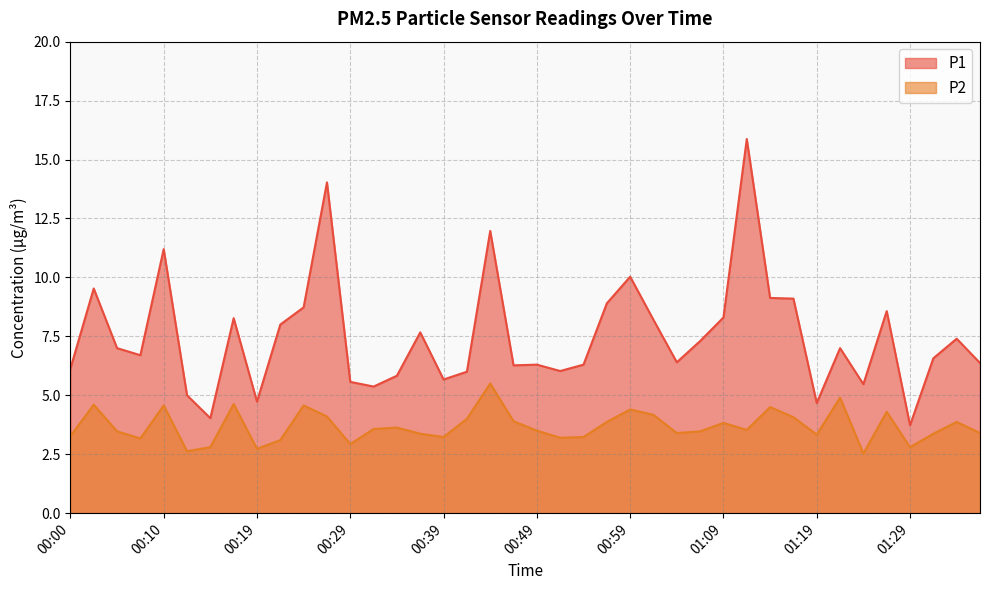

How many lines are shown in the chart?

2